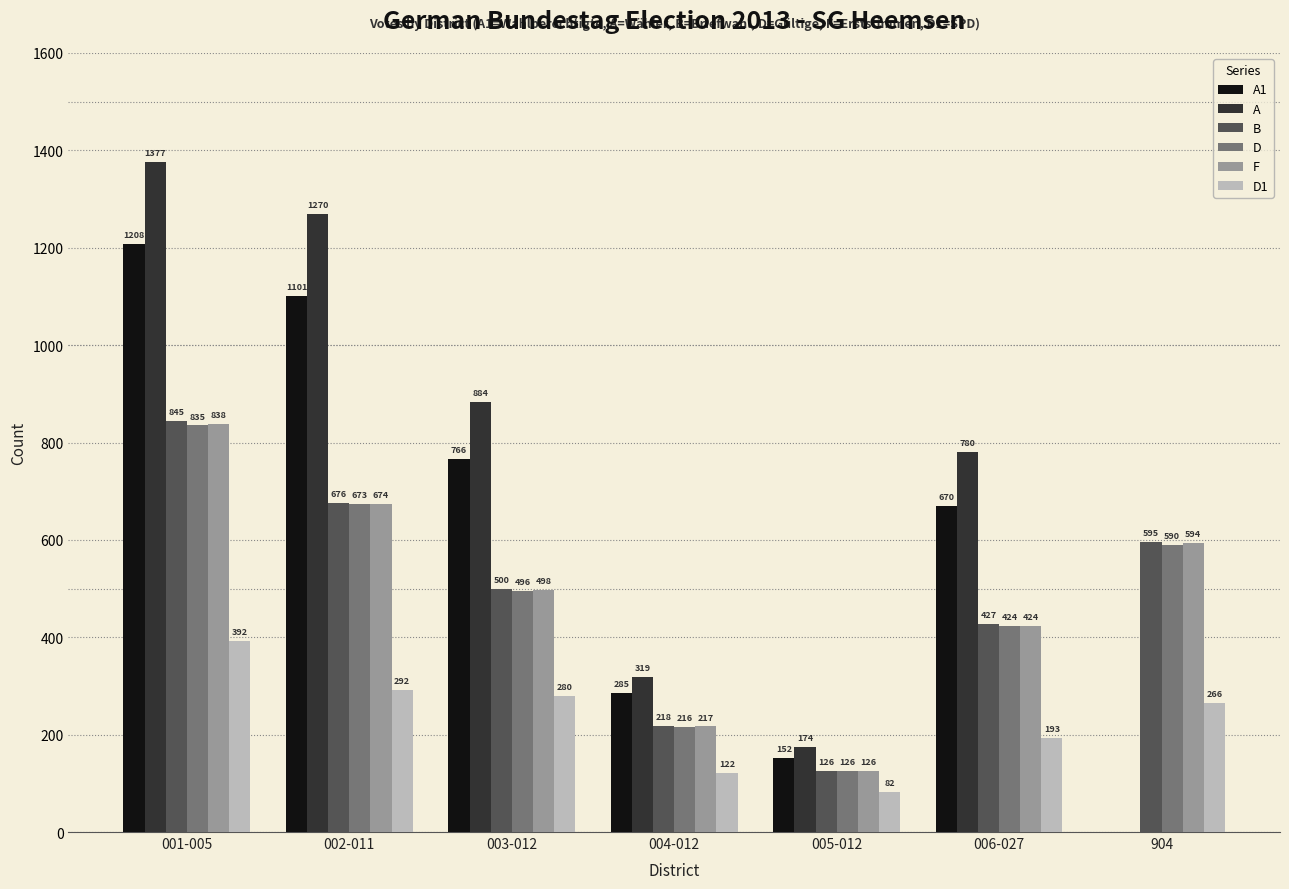

What is the sum of all B values?

3387